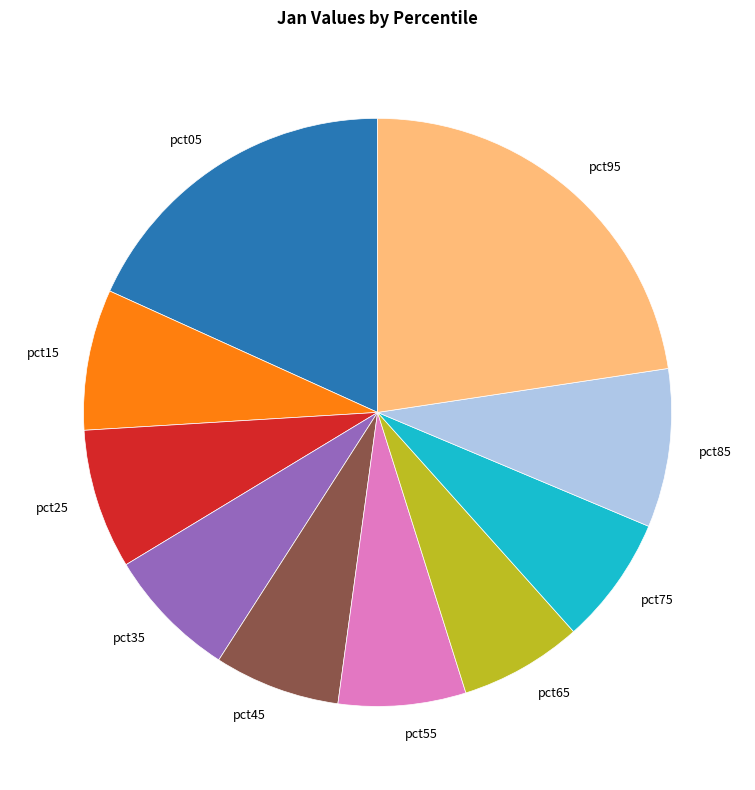

Is it true that pct35 is 7% of the pie?

True